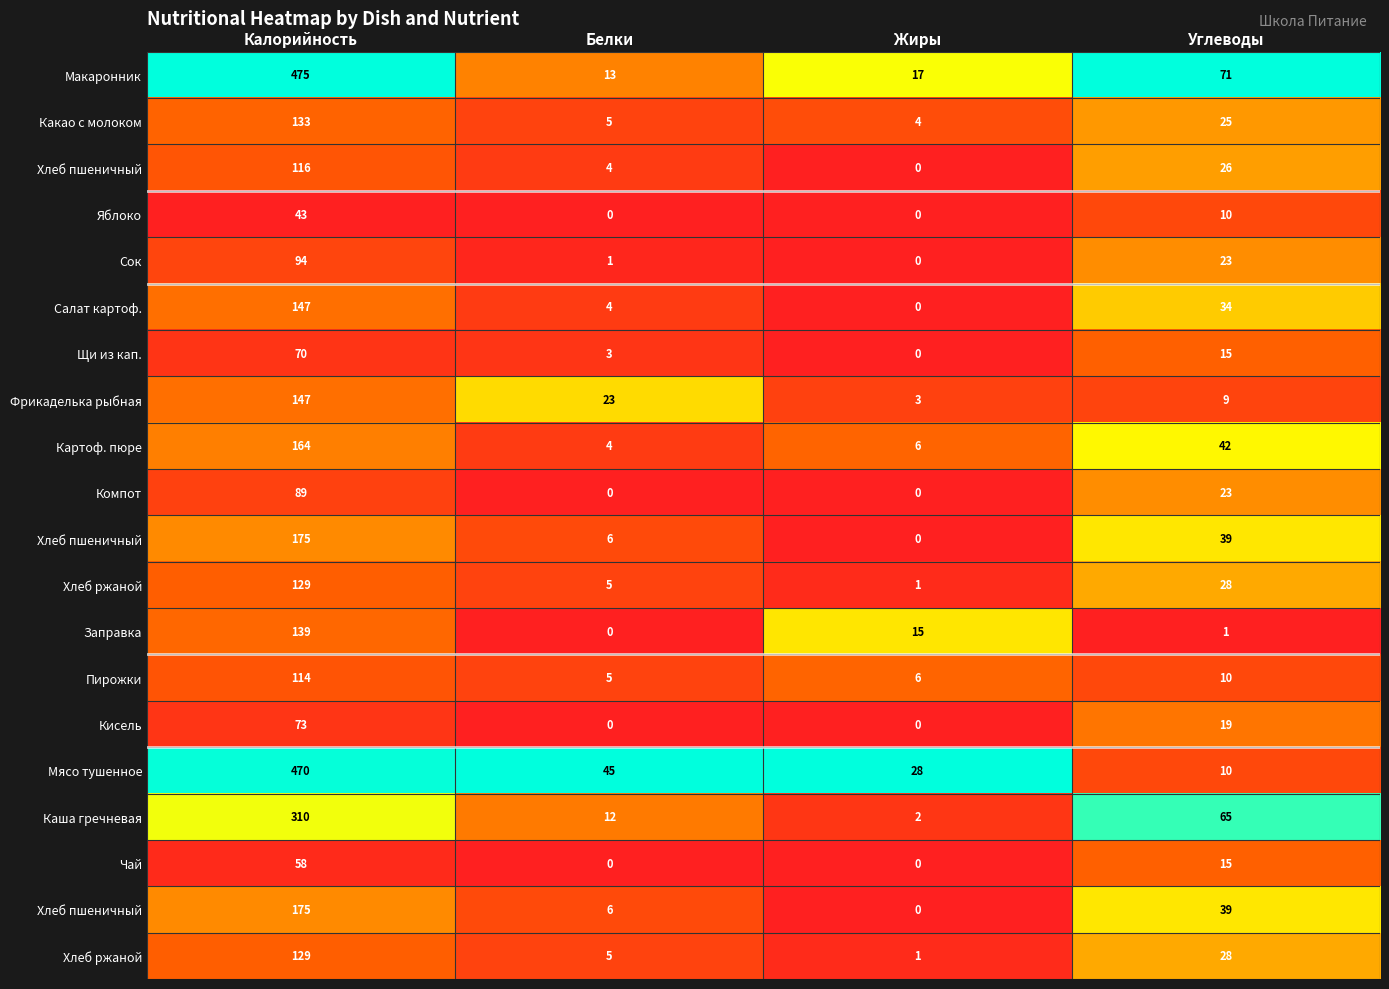

At how many categories does at least one series exceed 0?

4